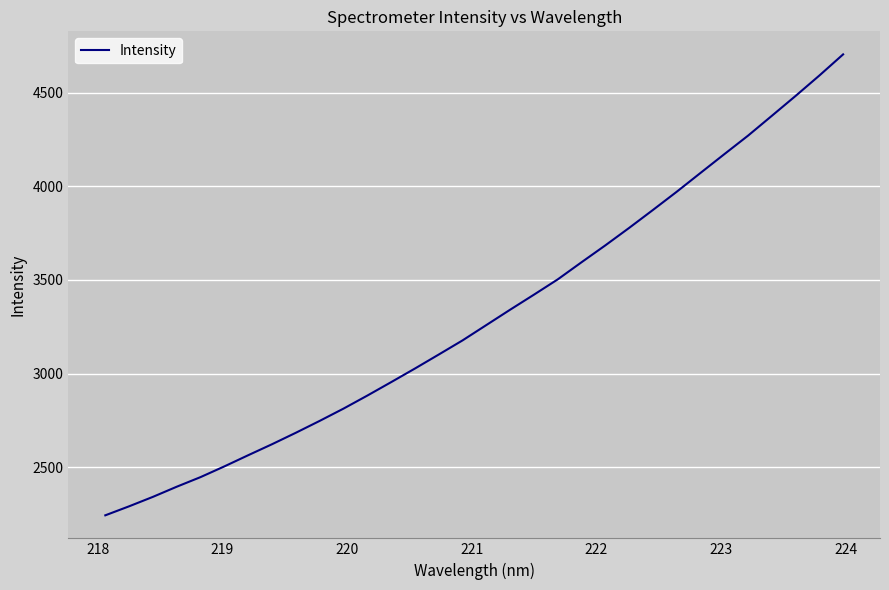

What is the difference between the maximum and minimum values?

2461.9